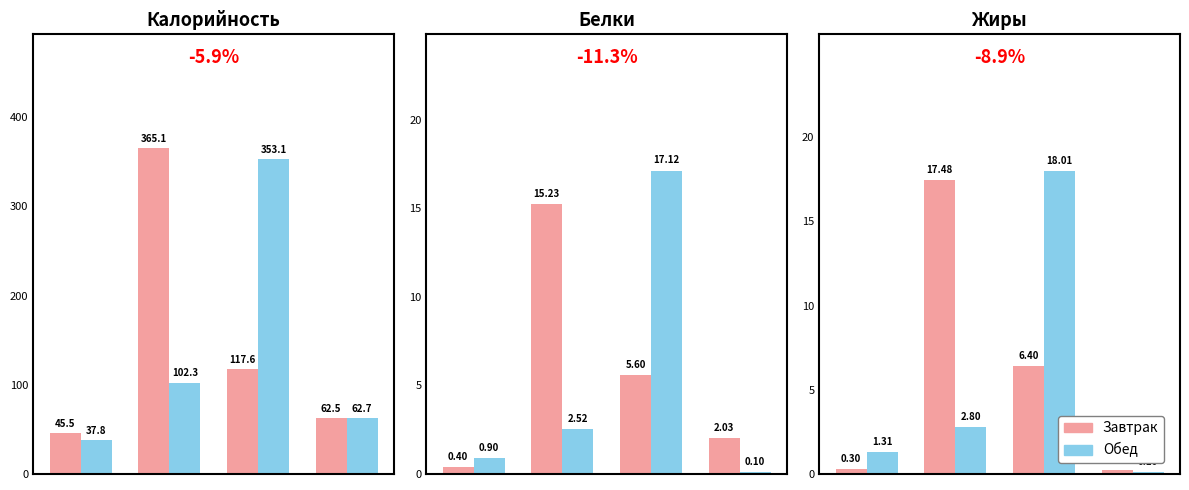

How many data points does each series have?

4